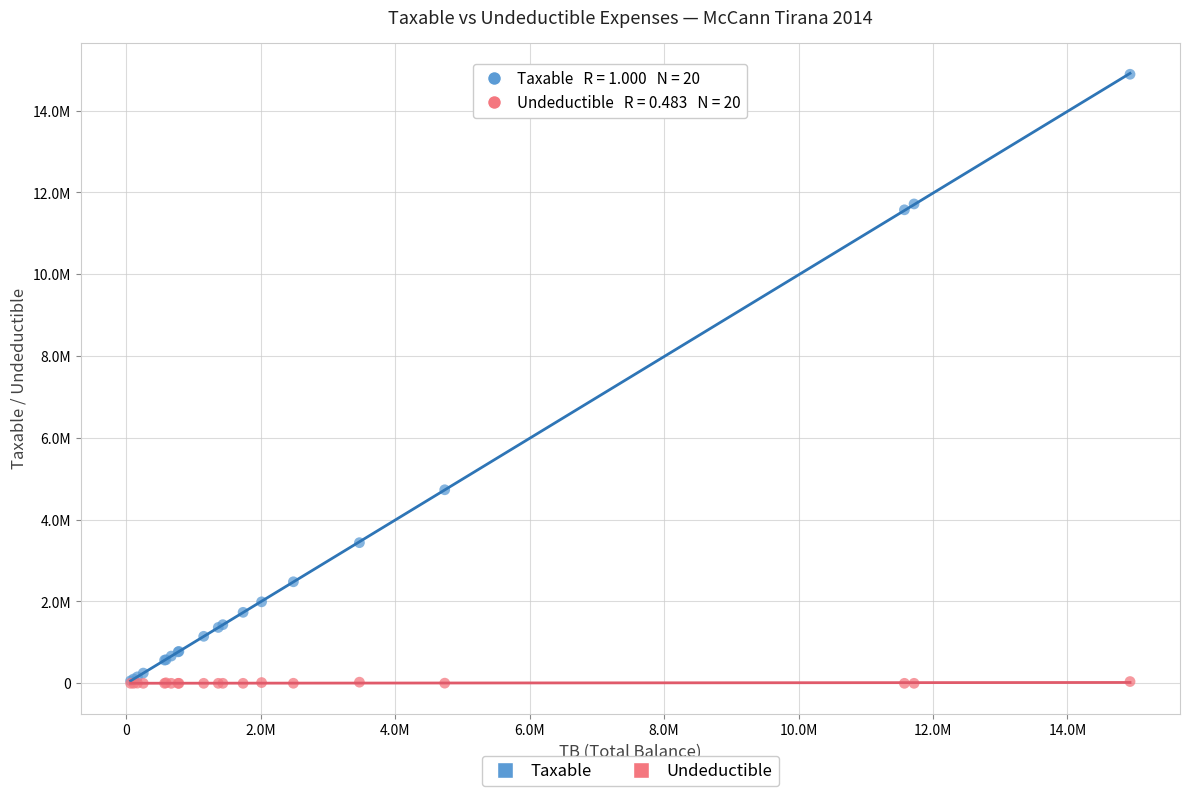

What are all the series names shown in the legend?

Taxable, Undeductible